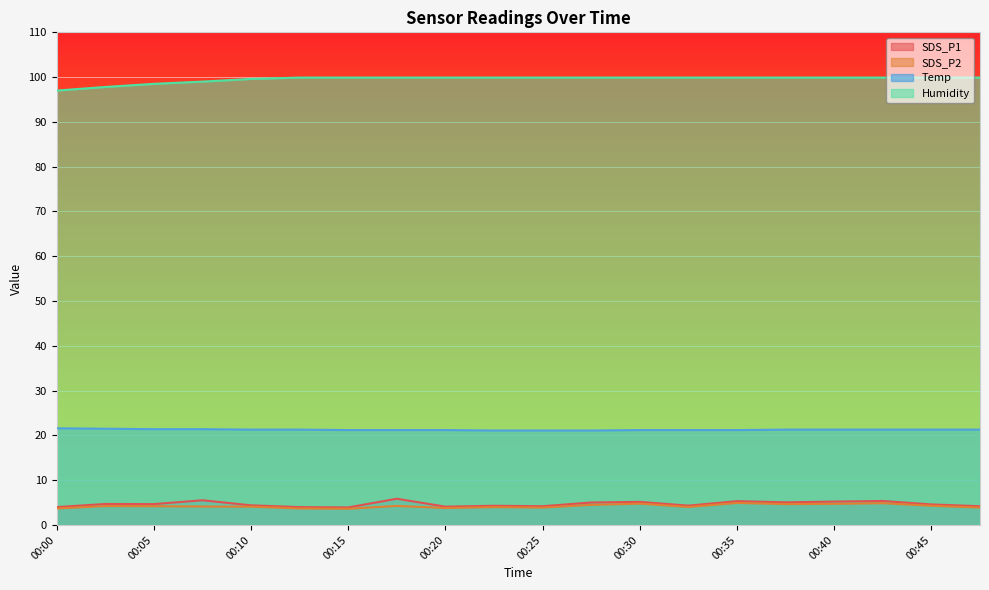

Which has a higher value, 00:13 or 00:00?

00:13